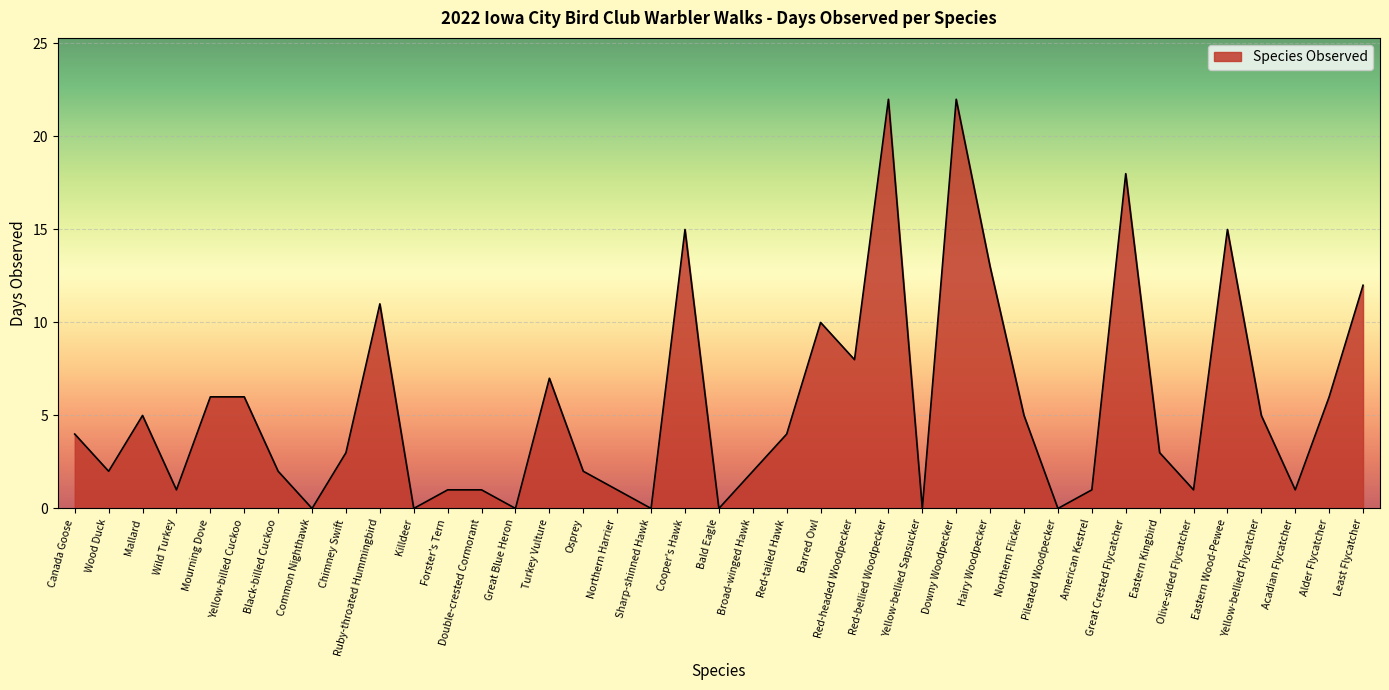

What is the change in value from Sharp-shinned Hawk to Northern Flicker?

+5